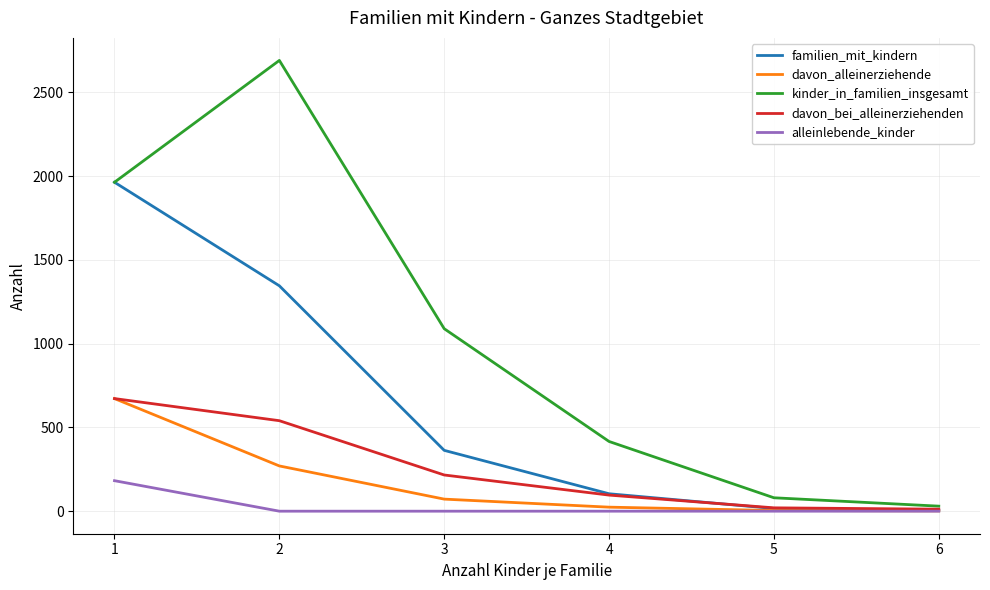

Which series has the largest range (max minus min)?

kinder_in_familien_insgesamt